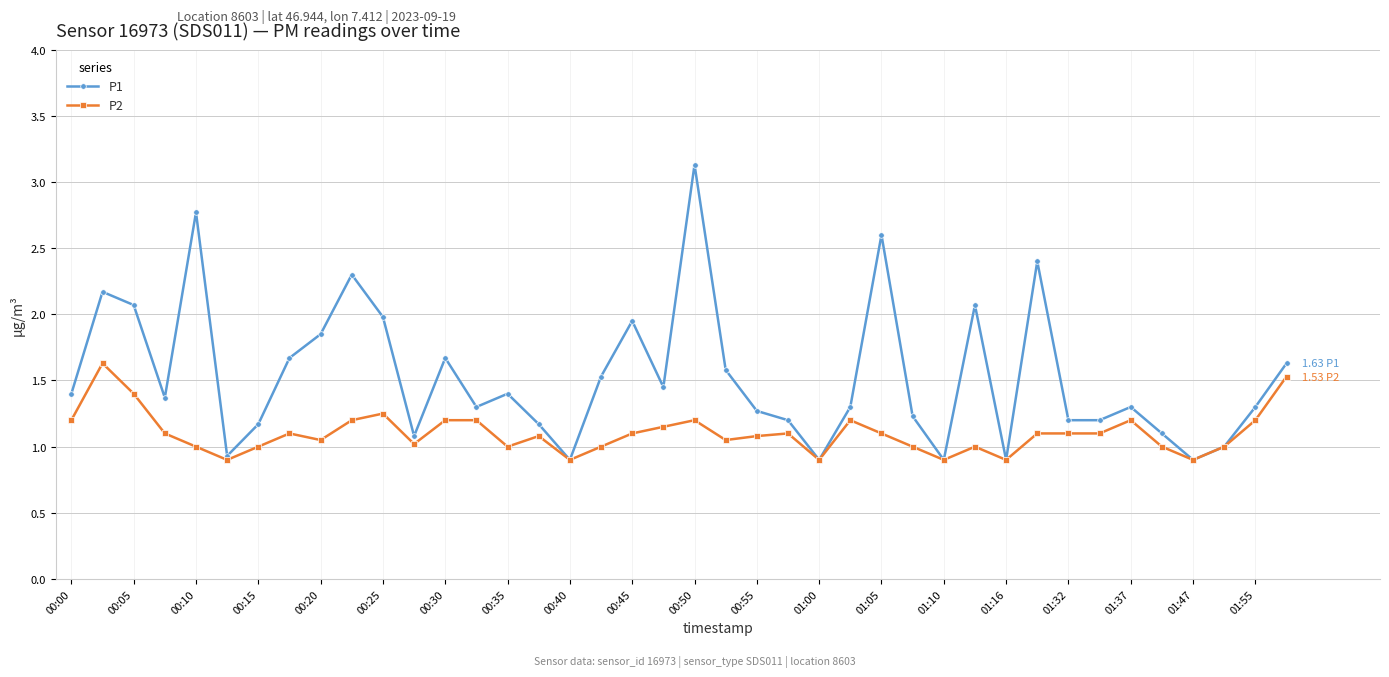

Rank the series by their maximum value, from lowest to highest.

P2, P1